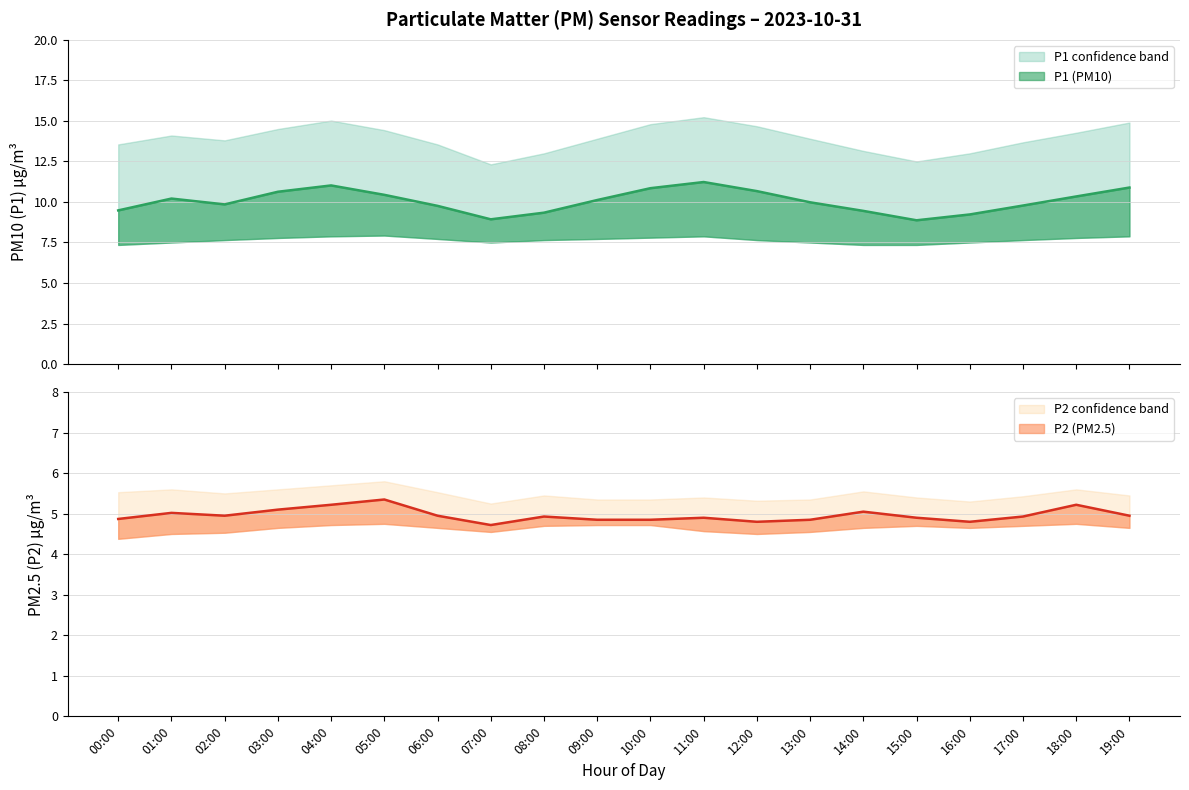

True or false: P2 and P2_upper intersect in this chart.

False